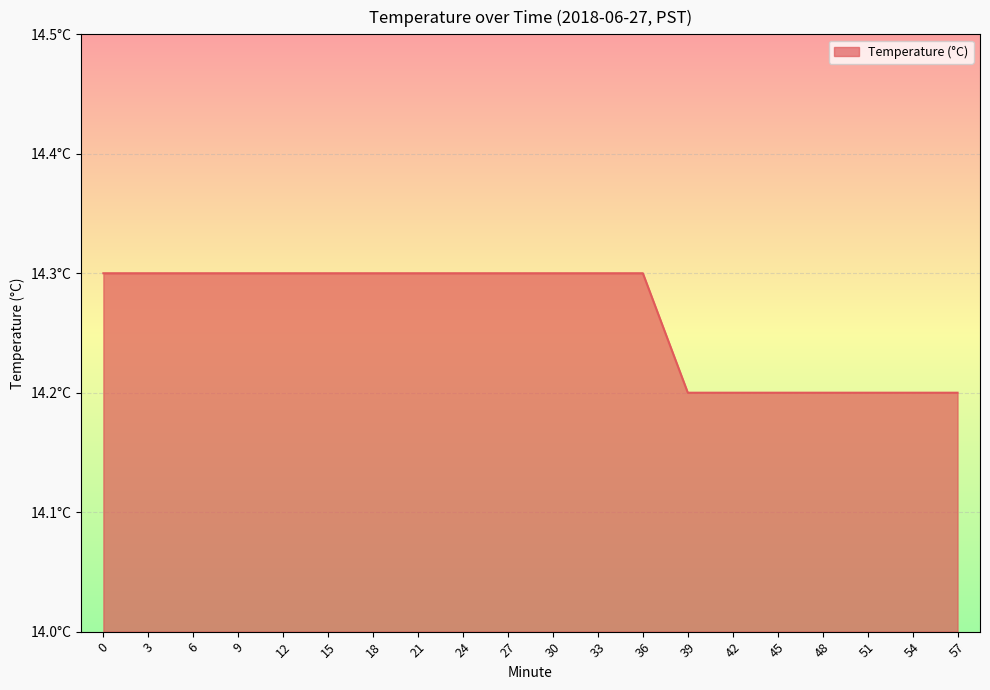

Rank the categories by value from lowest to highest.

39, 42, 45, 48, 51, 54, 57, 0, 3, 6, 9, 12, 15, 18, 21, 24, 27, 30, 33, 36